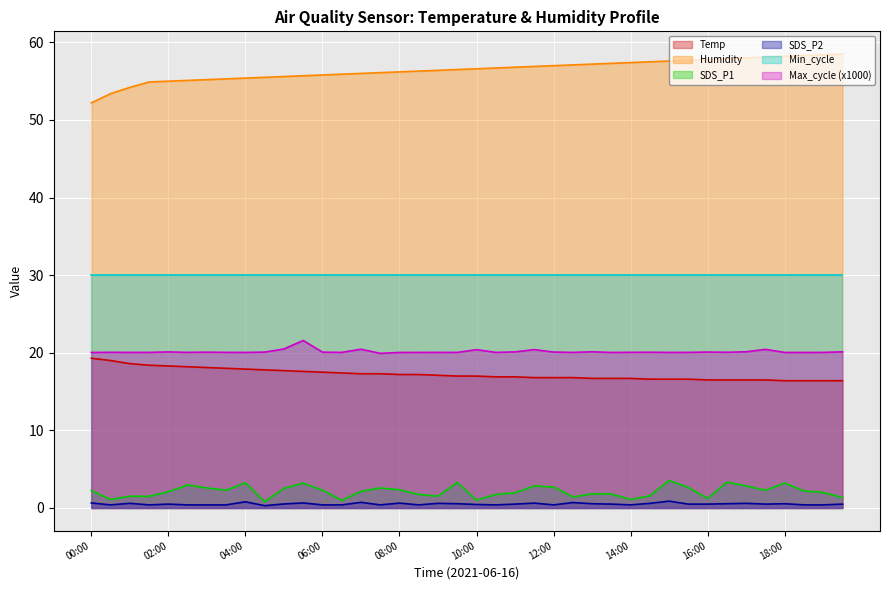

True or false: Humidity (line) and Min_cycle (line) cross at least once.

False